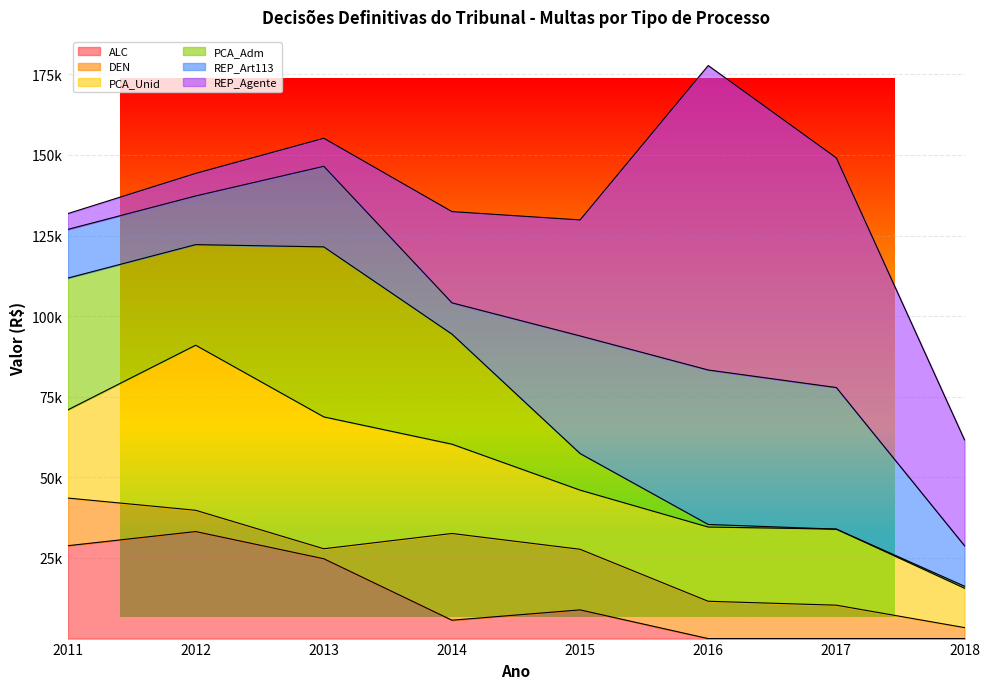

Reading left to right, what are all the values shown in this chart?

ALC: 2011=28800.0	2012=33198.2	2013=24762.5	2014=5700.0	2015=8900.0	2016=0.0	2017=0.0	2018=0.0
DEN: 2011=14800.0	2012=6600.0	2013=3100.0	2014=26900.0	2015=18800.0	2016=11573.0	2017=10360.0	2018=3409.6
PCA_Unid: 2011=27300.0	2012=51200.0	2013=40900.0	2014=27700.0	2015=18350.0	2016=23025.6	2017=23593.9	2018=12228.7
PCA_Adm: 2011=40900.0	2012=31200.0	2013=52734.3	2014=34141.8	2015=11357.8	2016=800.0	2017=0.0	2018=600.0
REP_Art113: 2011=15100.0	2012=15100.0	2013=25000.0	2014=9700.0	2015=36473.0	2016=47911.3	2017=43913.0	2018=12567.2
REP_Agente: 2011=4900.0	2012=7000.0	2013=8700.0	2014=28300.0	2015=35982.6	2016=94436.9	2017=71229.9	2018=32838.4